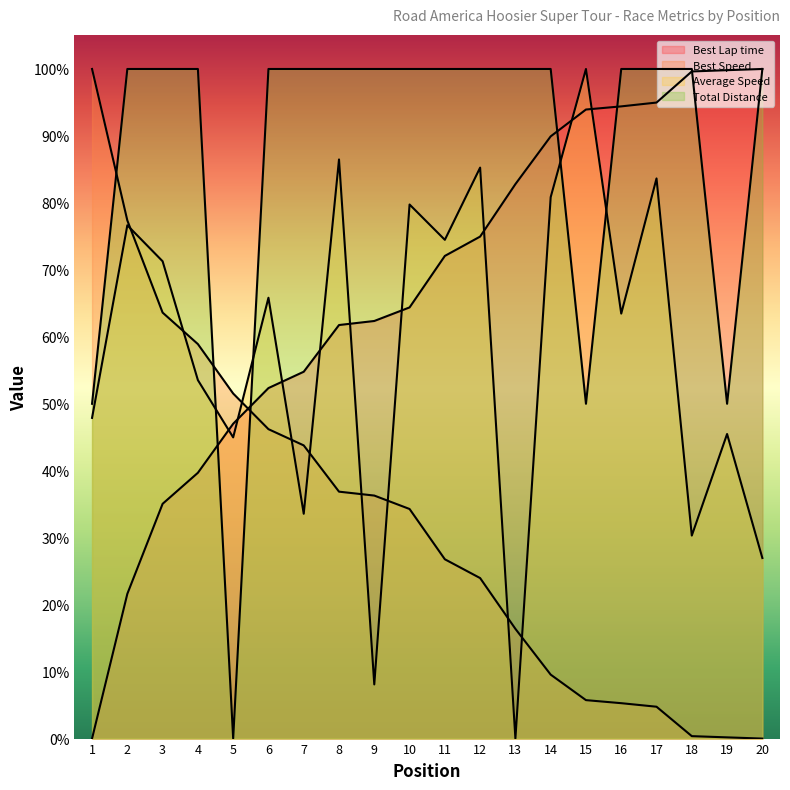

What is the difference between the second highest and second lowest values in the Total Distance series?

50.0